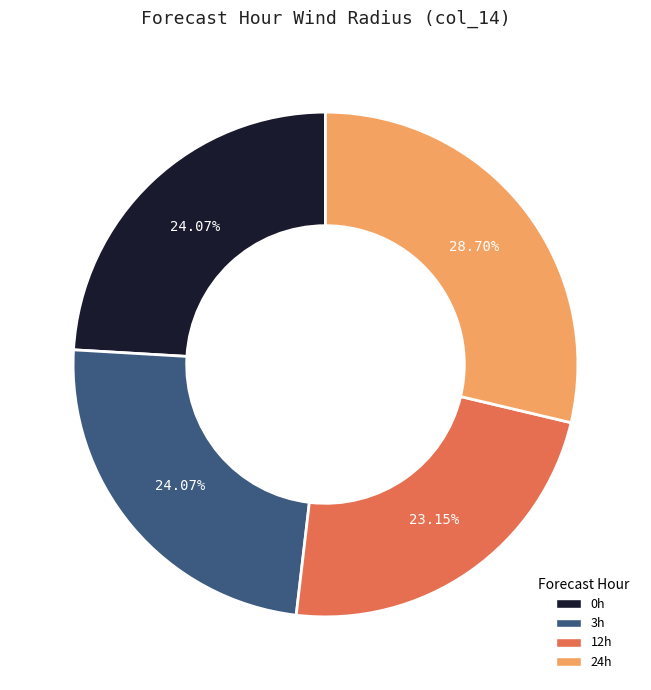

Is there any slice that represents more than half of the pie?

No